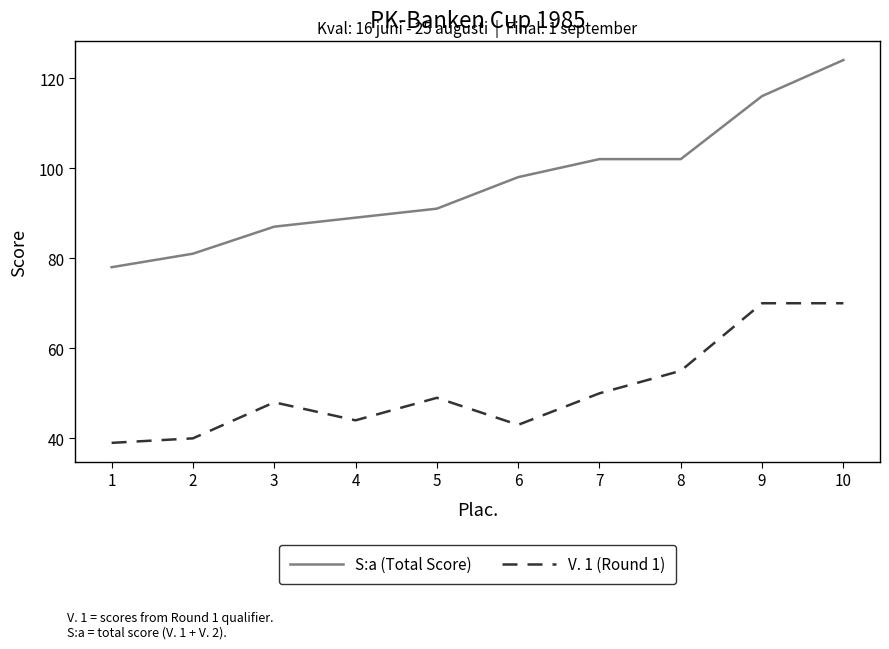

How many lines are shown in the chart?

2